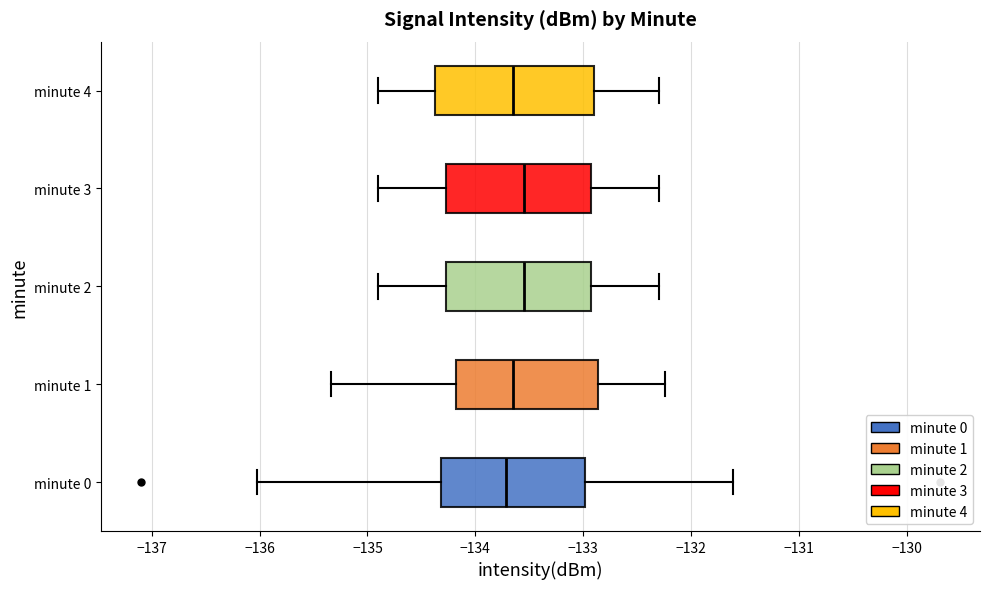

Comparing the boxes themselves (not the whiskers), which one is the widest?

minute 4